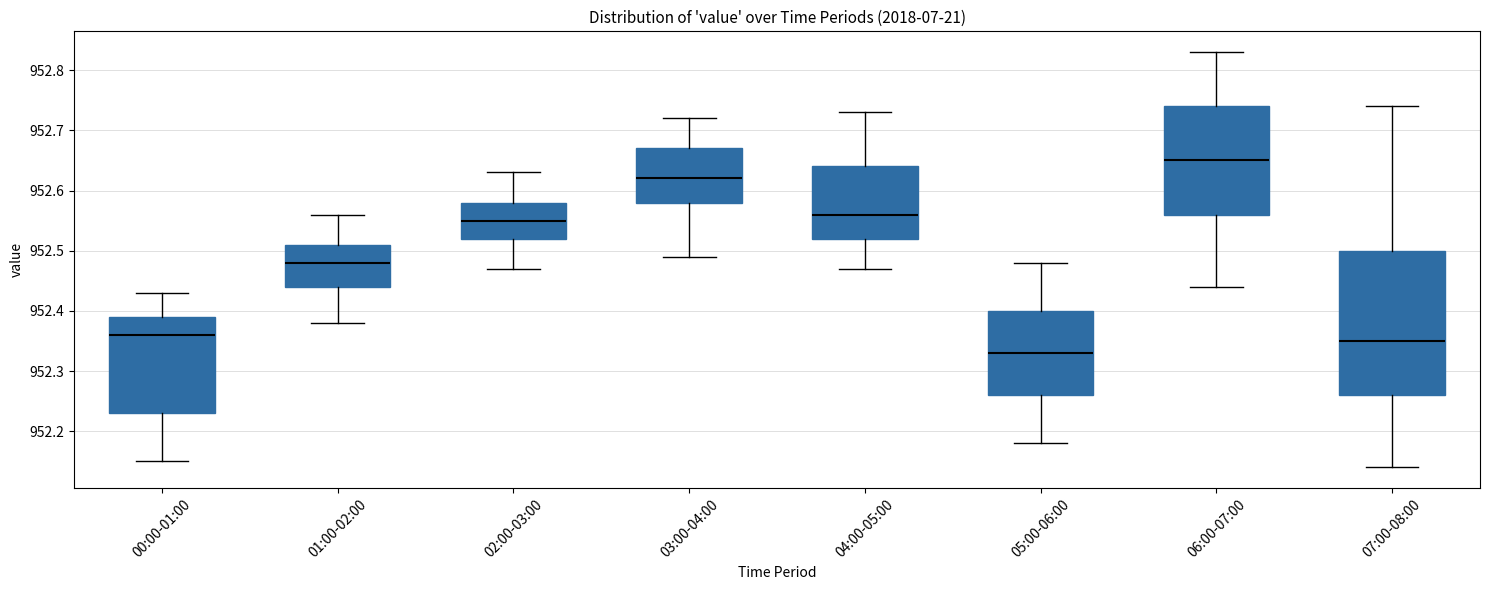

Where is the lower edge of the box for 00:00-01:00 on the y-axis? The values are not printed on the chart, so give them approximately, as read against the axis.

952.23